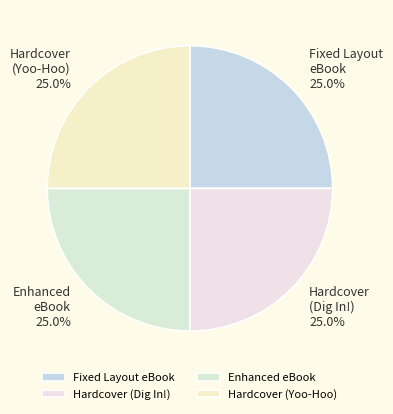

Approximately how many times larger is the value at Enhanced eBook compared to Hardcover (Yoo-Hoo)?

1.0